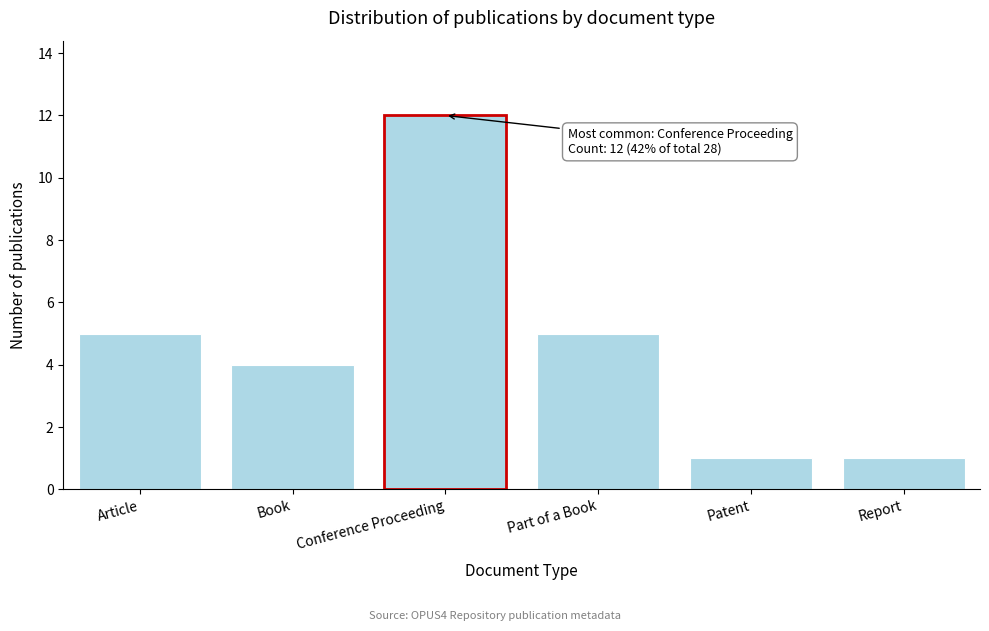

Reading right to left, list all the values displayed in this chart.

Report=1	Patent=1	Part of a Book=5	Conference Proceeding=12	Book=4	Article=5